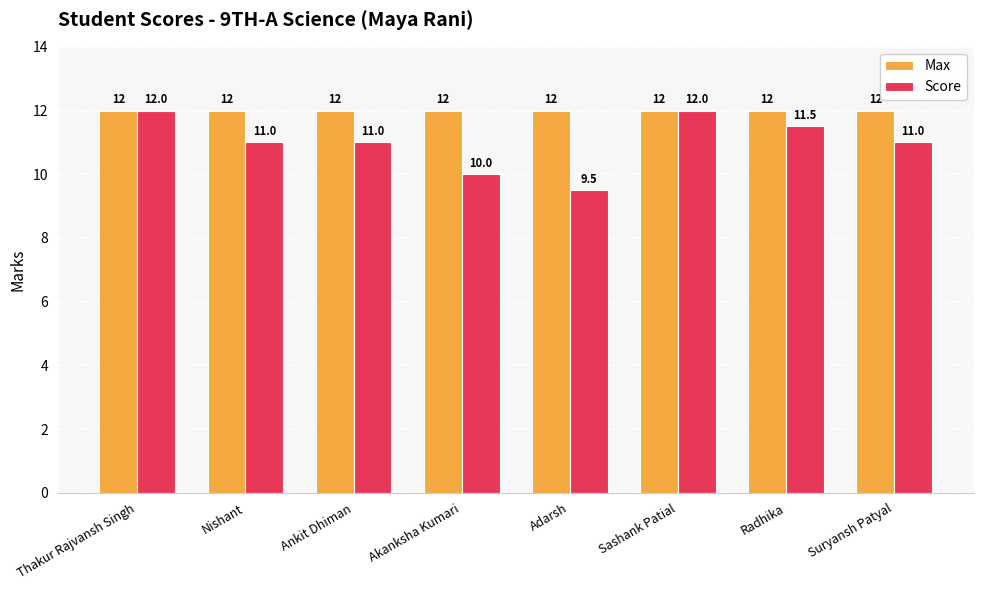

What is the maximum value shown in the chart?

12.0